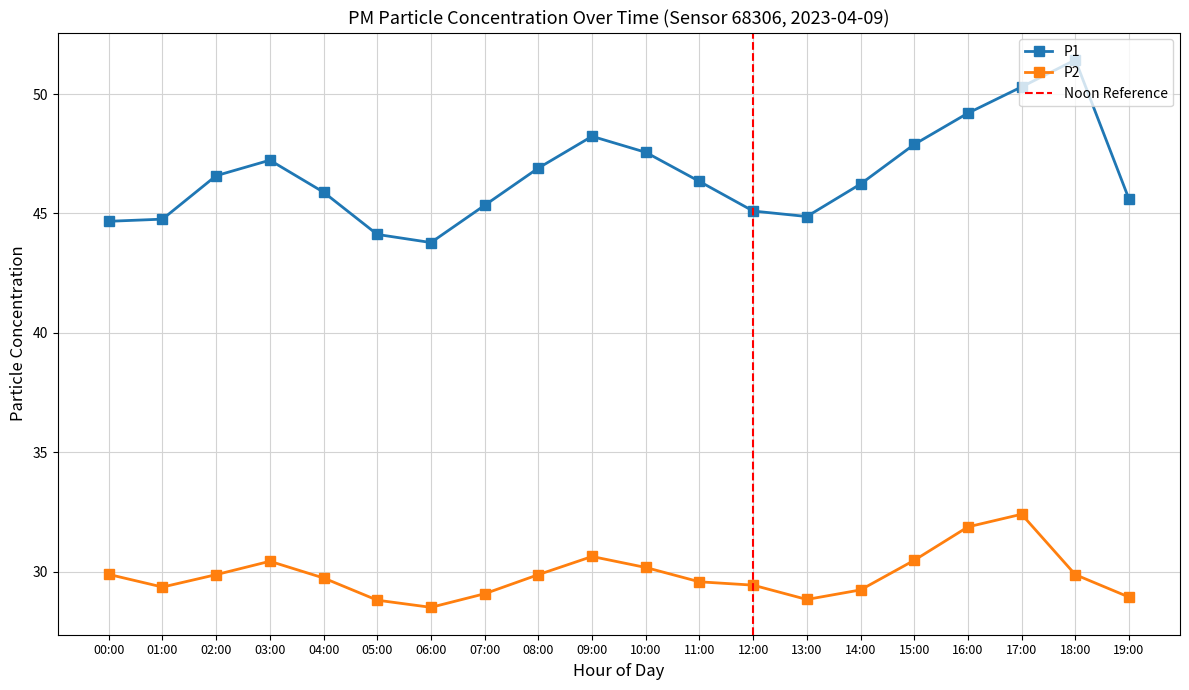

Is this an area chart (filled region under the line)?

No